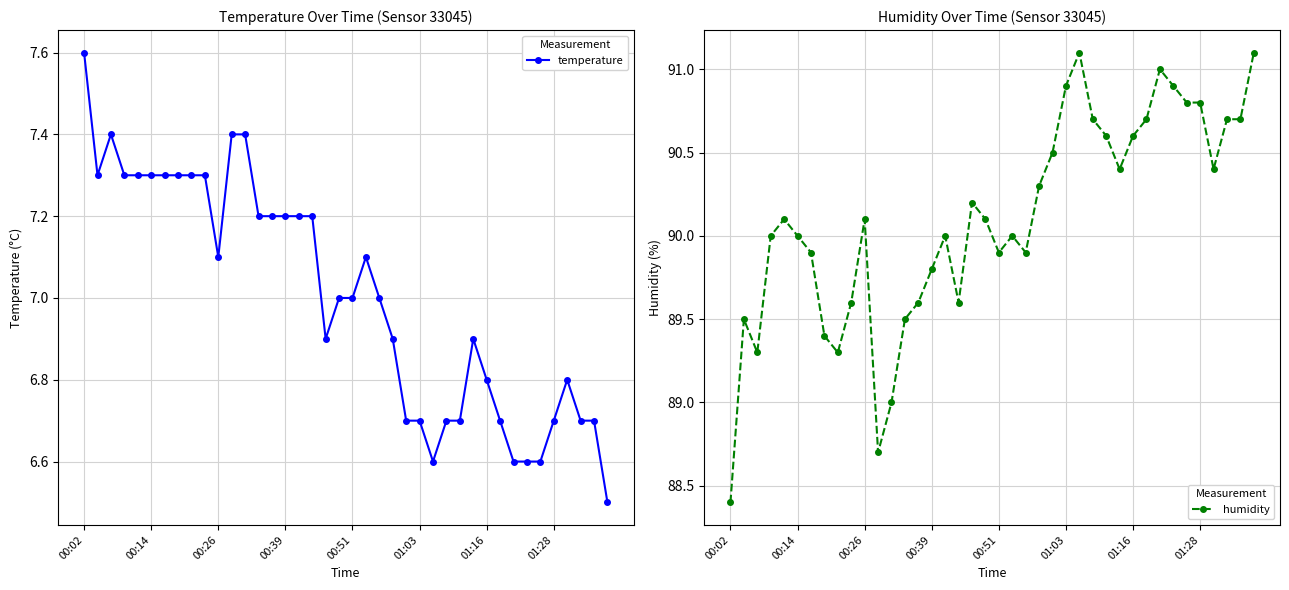

Reading left to right, transcribe all the data shown in this chart.

temperature: 7.6	7.3	7.4	7.3	7.3	7.3	7.3	7.3	7.3	7.3	7.1	7.4	7.4	7.2	7.2	7.2	7.2	7.2	6.9	7.0	7.0	7.1	7.0	6.9	6.7	6.7	6.6	6.7	6.7	6.9	6.8	6.7	6.6	6.6	6.6	6.7	6.8	6.7	6.7	6.5
humidity: 88.4	89.5	89.3	90.0	90.1	90.0	89.9	89.4	89.3	89.6	90.1	88.7	89.0	89.5	89.6	89.8	90.0	89.6	90.2	90.1	89.9	90.0	89.9	90.3	90.5	90.9	91.1	90.7	90.6	90.4	90.6	90.7	91.0	90.9	90.8	90.8	90.4	90.7	90.7	91.1